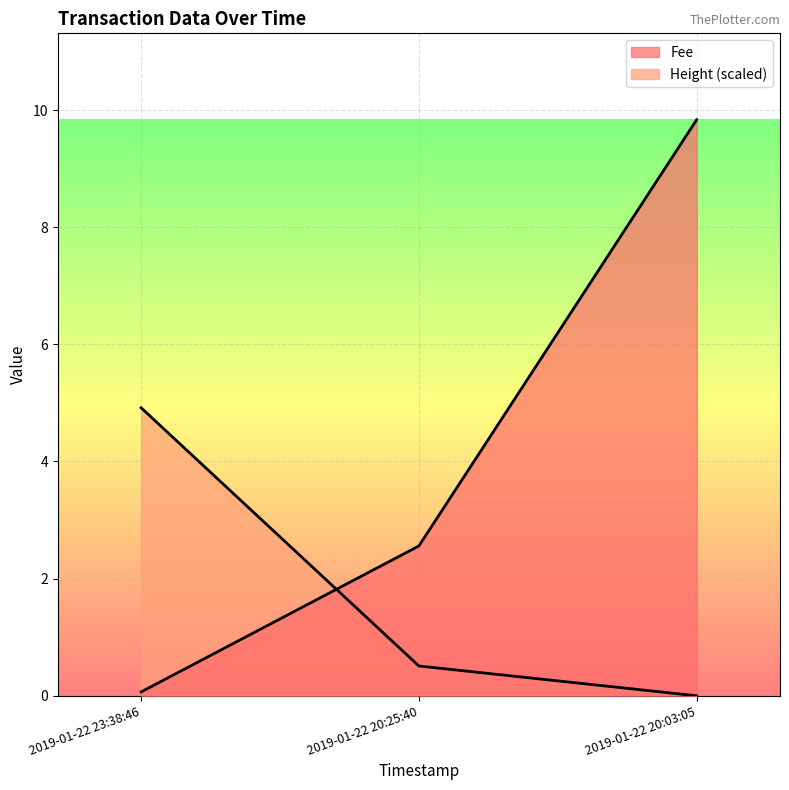

What is the maximum value shown in the chart?

9.8